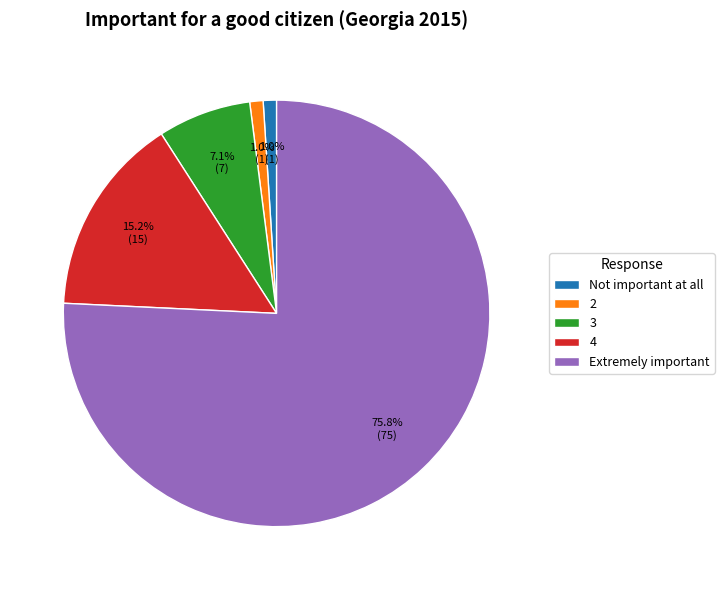

Which slice is the largest?

Extremely important